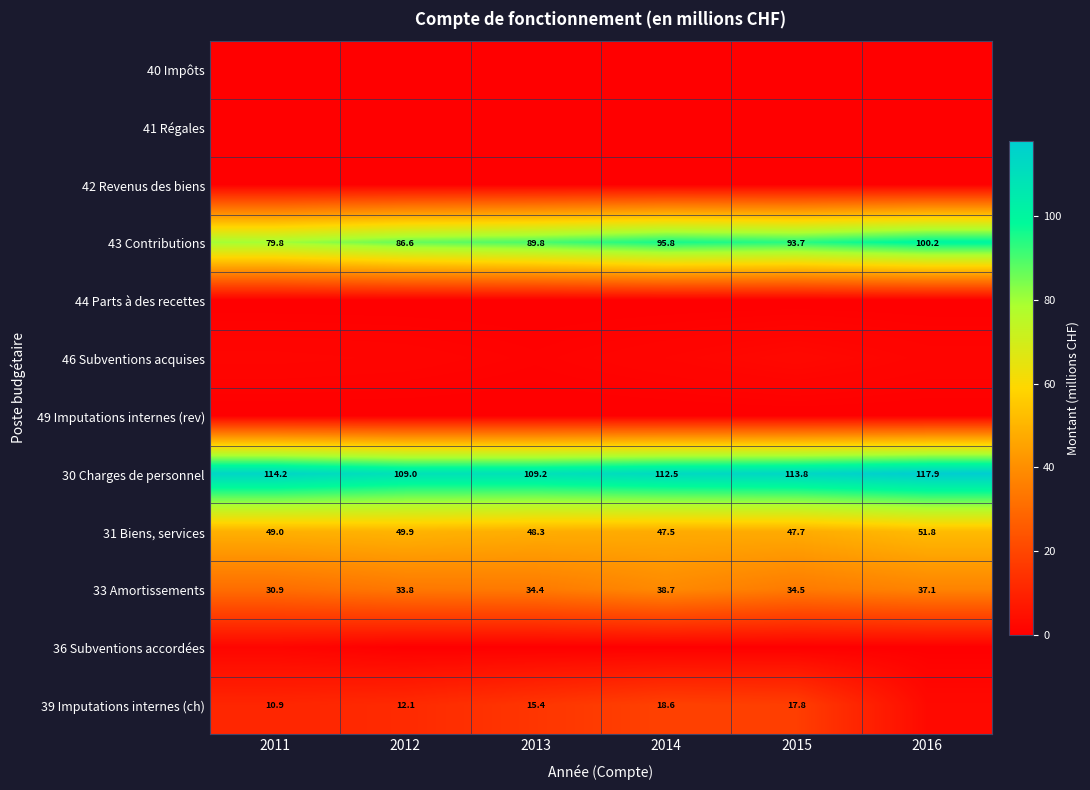

At which category is the sum across all series the highest?

2014